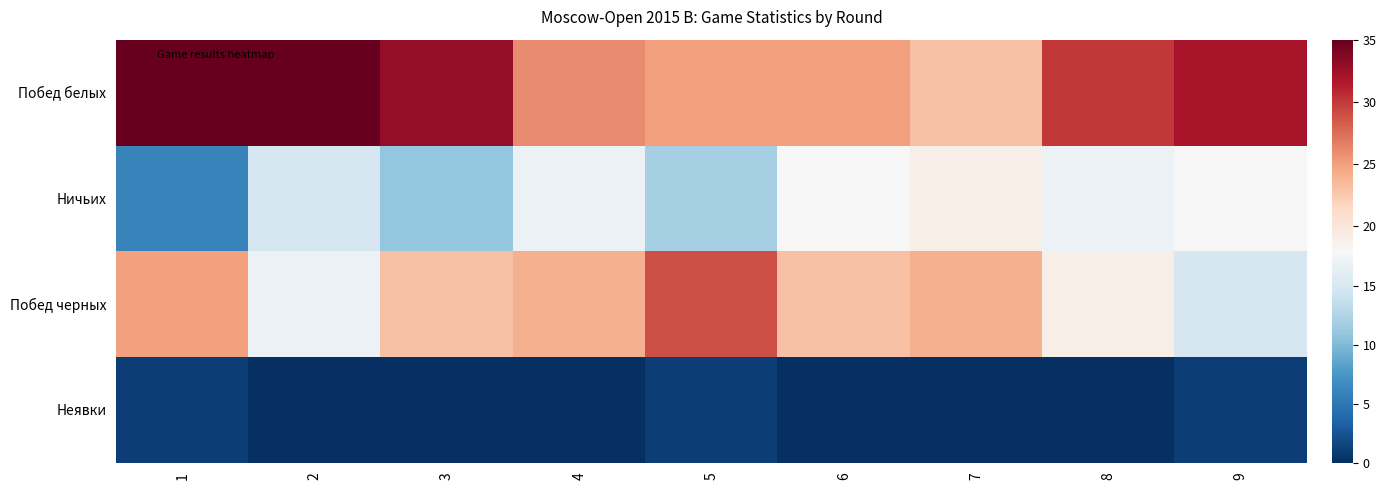

Reading left to right, what are all the values shown in this chart?

Побед белых: 1=35	2=35	3=33	4=26	5=25	6=25	7=23	8=30	9=32
Ничьих: 1=6	2=15	3=11	4=17	5=12	6=18	7=19	8=17	9=18
Побед черных: 1=25	2=17	3=23	4=24	5=29	6=23	7=24	8=19	9=15
Неявки: 1=1	2=0	3=0	4=0	5=1	6=0	7=0	8=0	9=1